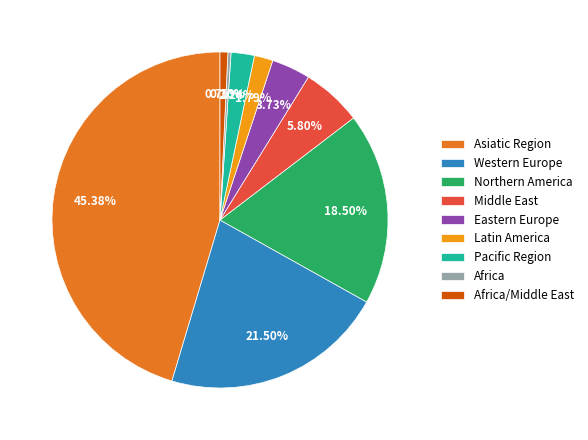

To the nearest percent, what is the average slice percentage?

11%